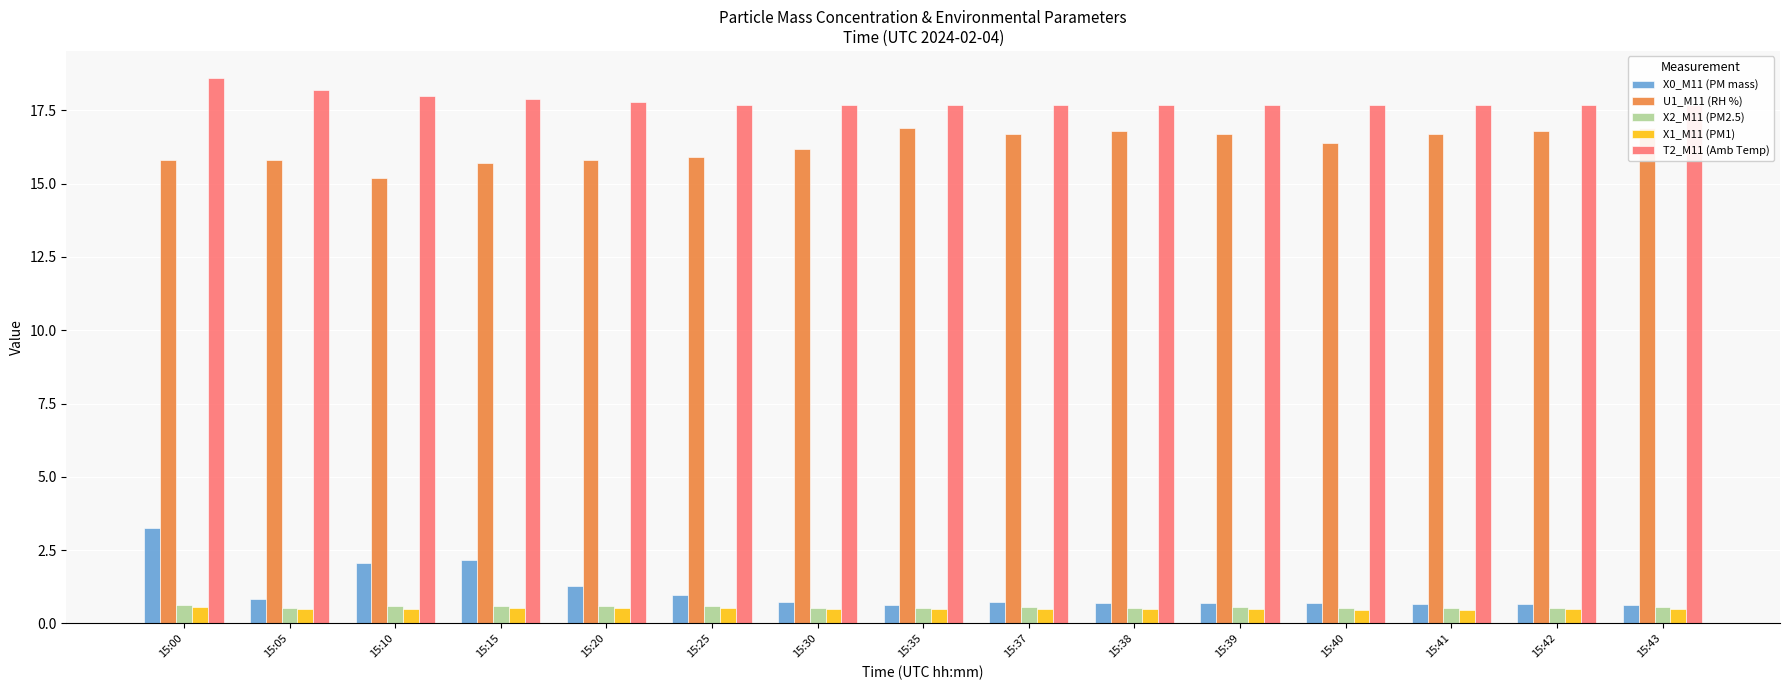

What is the difference between the X0_M11 (PM mass) values at 15:25 and 15:42?

0.3